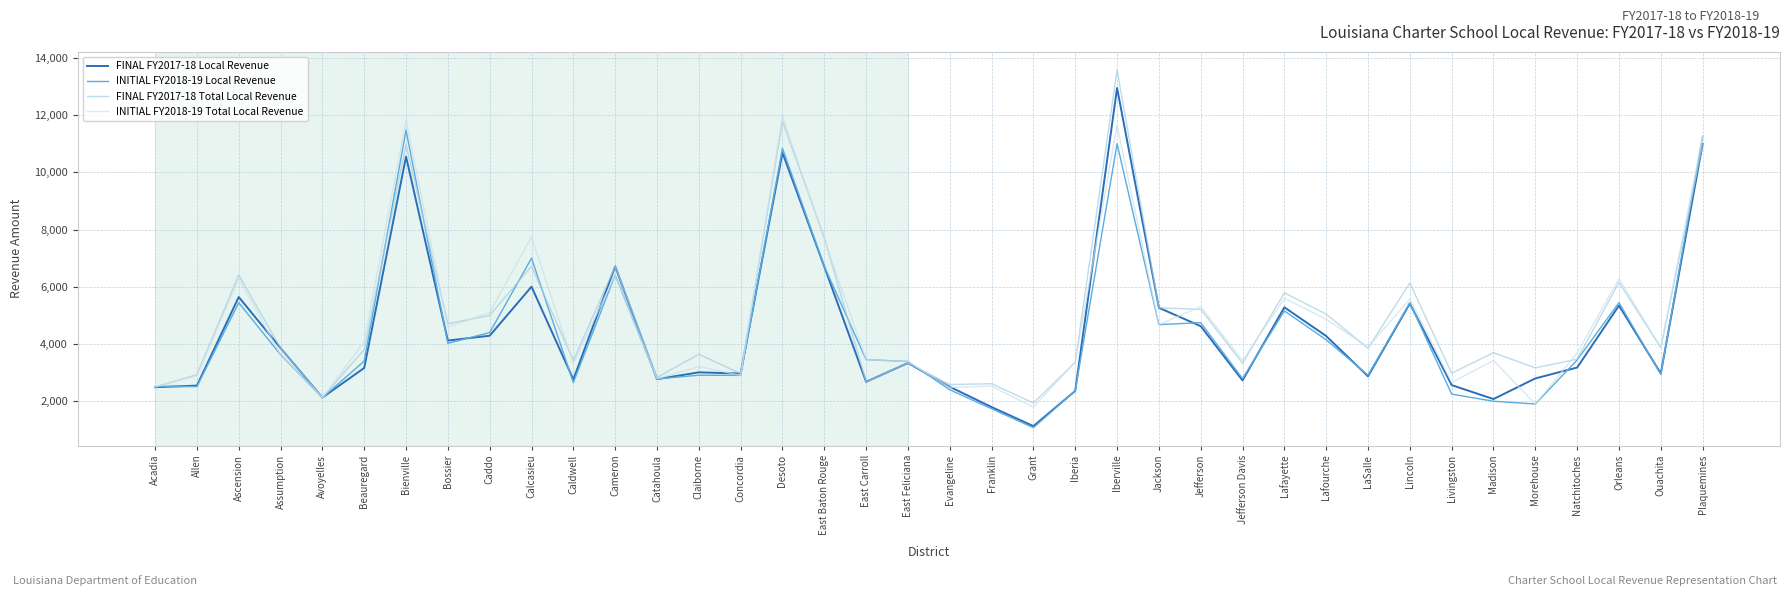

Which series changed the most between Bossier and Jefferson?

INITIAL FY2018-19 Local Revenue